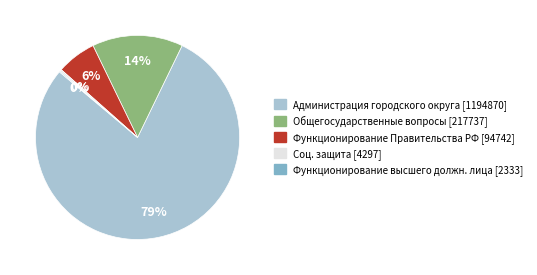

Is there any slice that represents more than half of the pie?

Yes